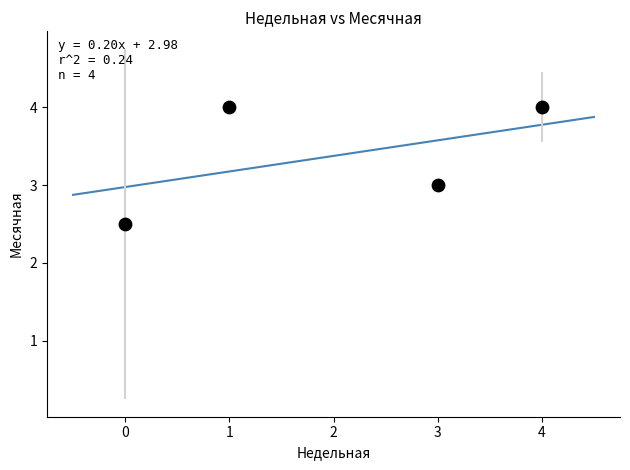

What is the range of Y values (max minus min)?

1.5